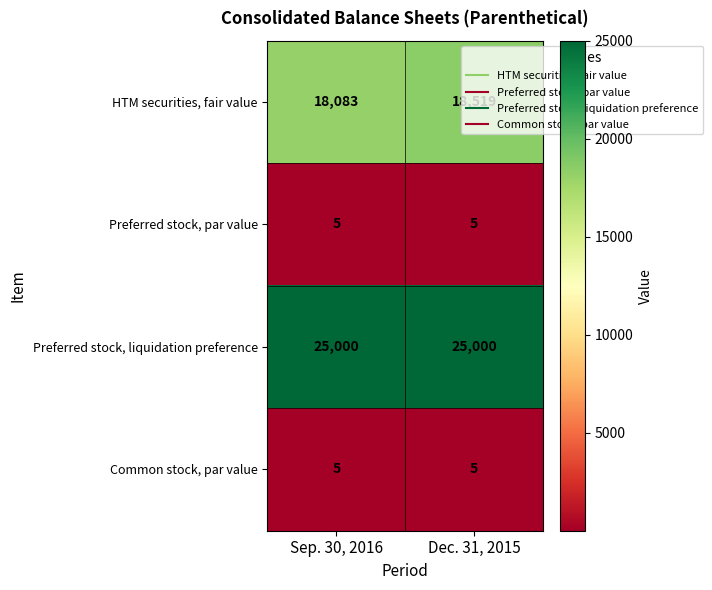

What is the maximum value shown in the chart?

25000